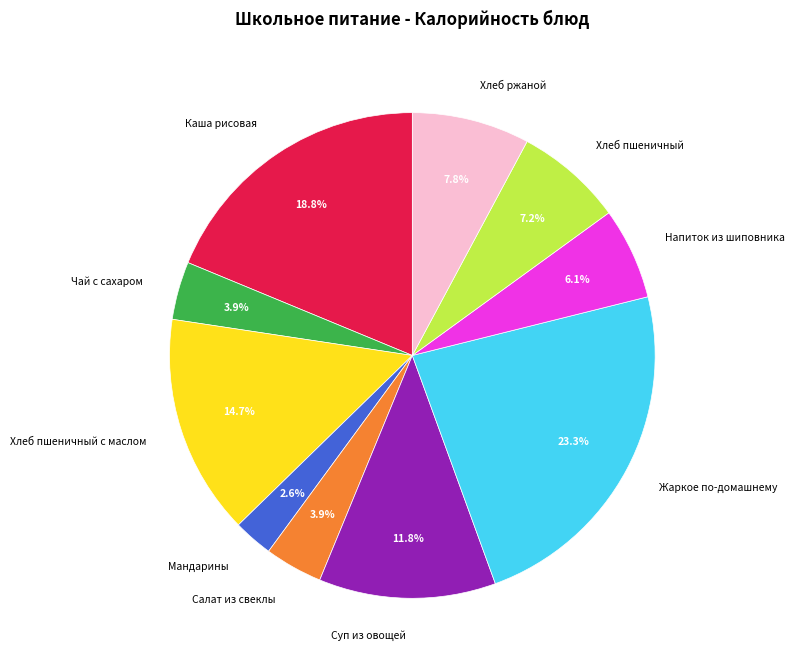

To the nearest percent, what is the combined percentage of Жаркое по-домашнему and Мандарины?

26%